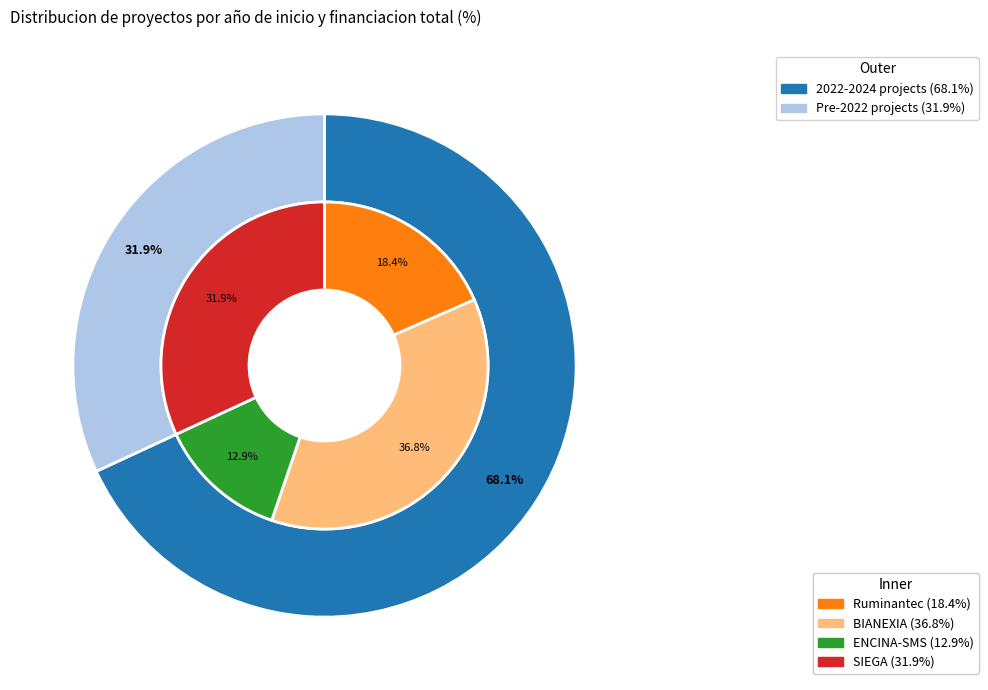

To the nearest percent, what portion does Grupo Operativo Ruminantec represent?

18%